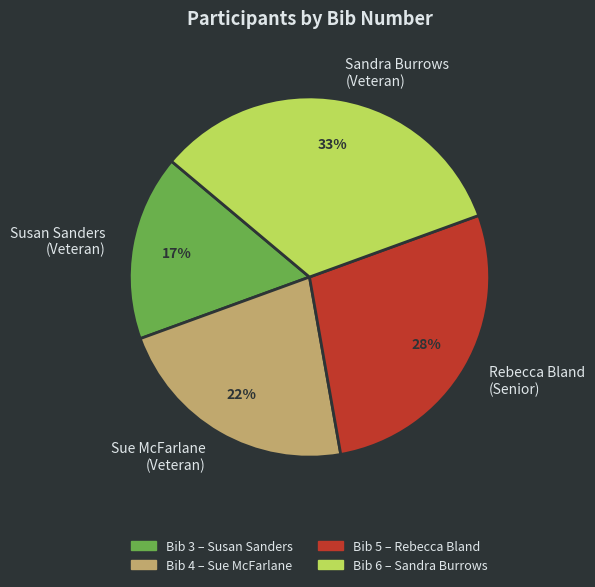

How many segments does this pie chart have?

4